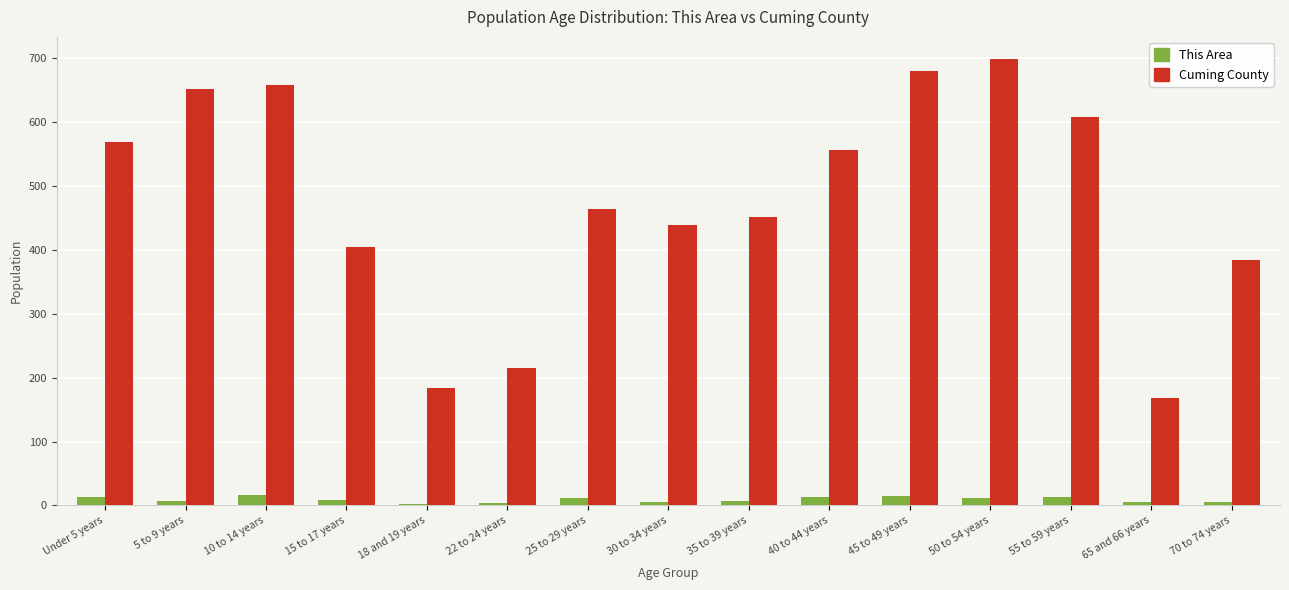

At which label does Cuming County reach its peak?

50 to 54 years